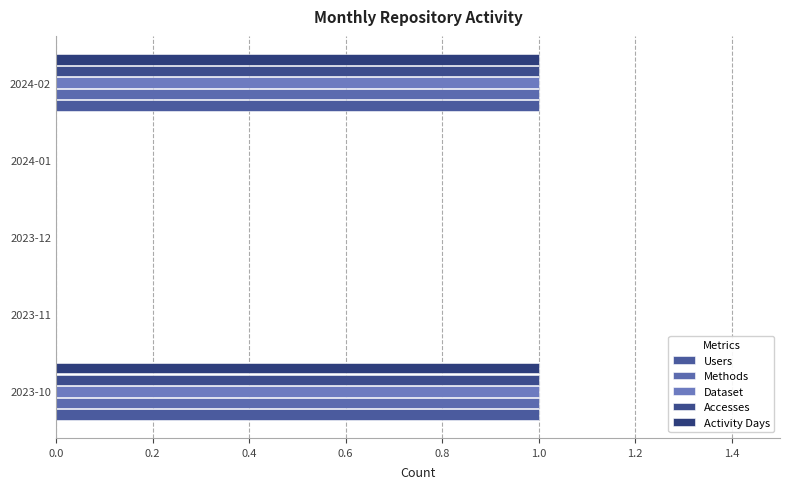

What is the highest value of the Users series?

1